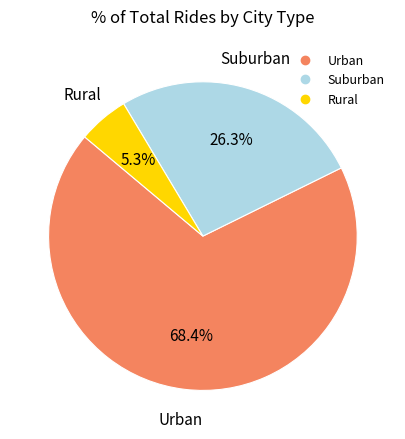

Is there a majority slice in this chart?

Yes